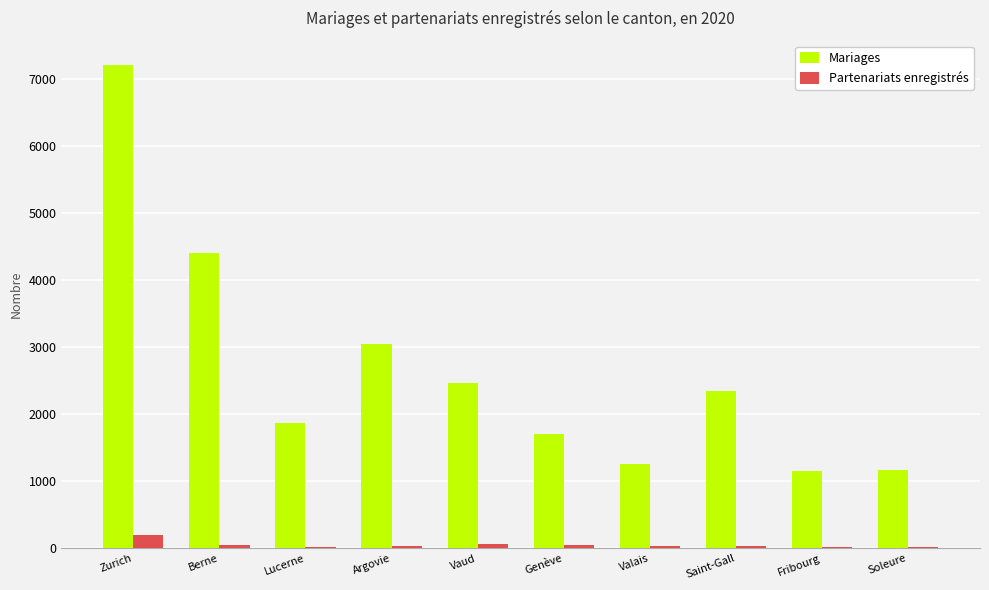

Which series changed the most between Argovie and Valais?

Mariages